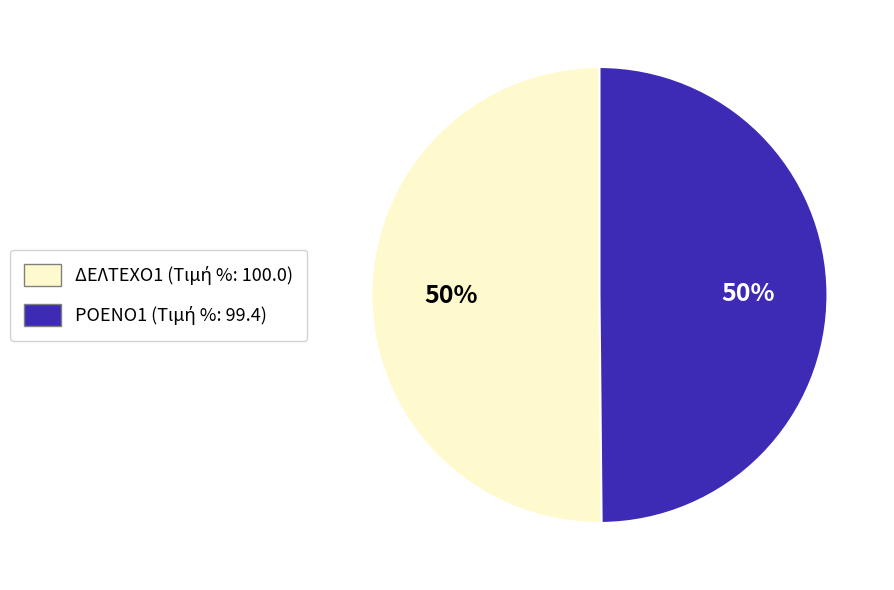

Is it true that ΡΟΕΝΟ1 is 50% of the pie?

True